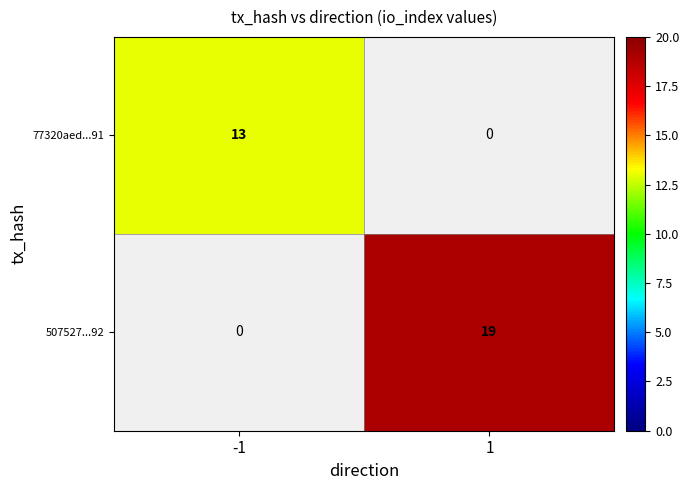

The 507527...92 series shows 12 at 1. True or false?

False